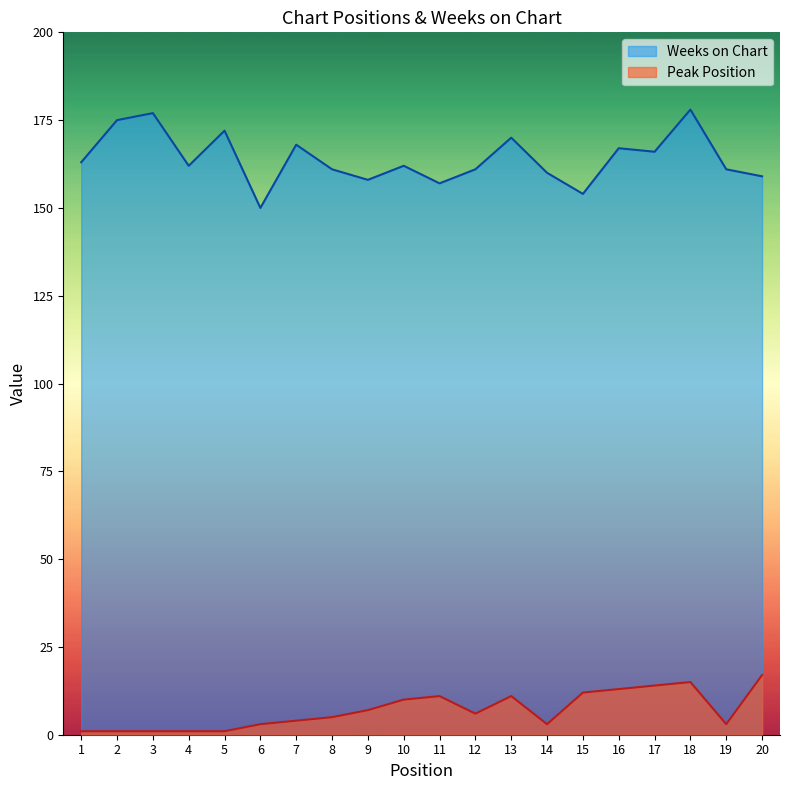

True or false: Peak Position and Weeks on Chart intersect in this chart.

False